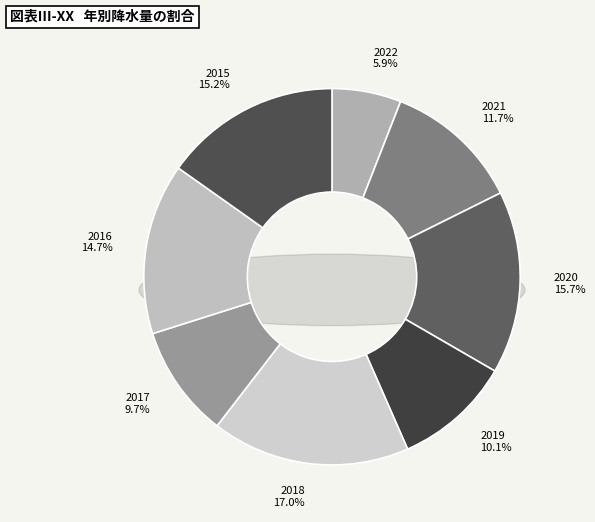

Which category has the smallest portion of the pie?

2022